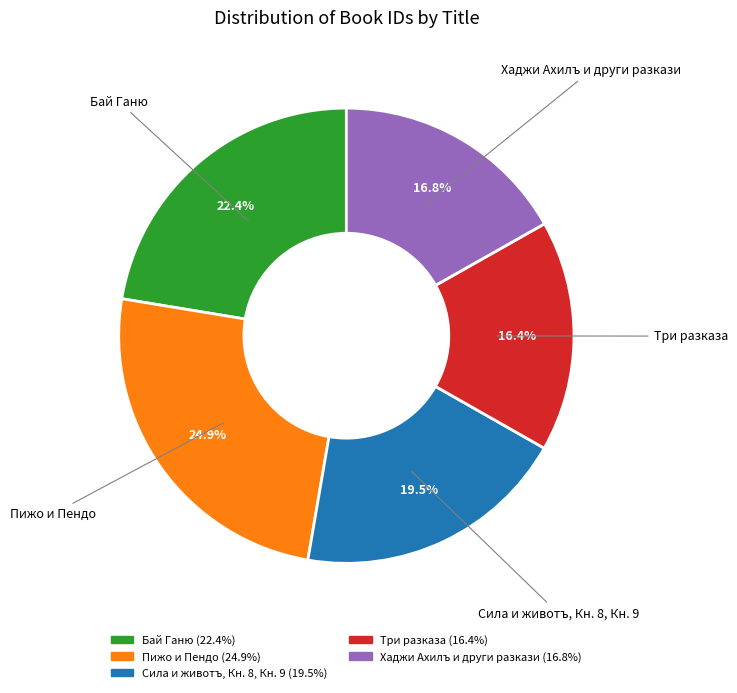

Rank the categories by value from lowest to highest.

Три разказа, Хаджи Ахилъ и други разкази, Сила и животъ, Кн. 8, Кн. 9, Бай Ганю, Пижо и Пендо